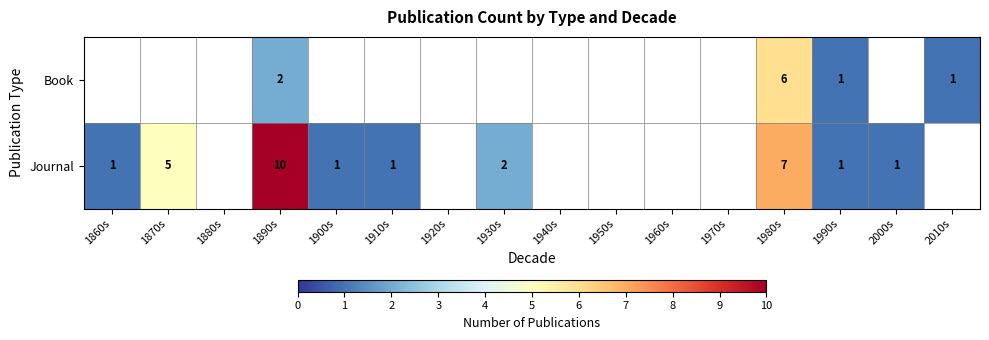

At 1980s, list the series in order from smallest to largest.

Book, Journal